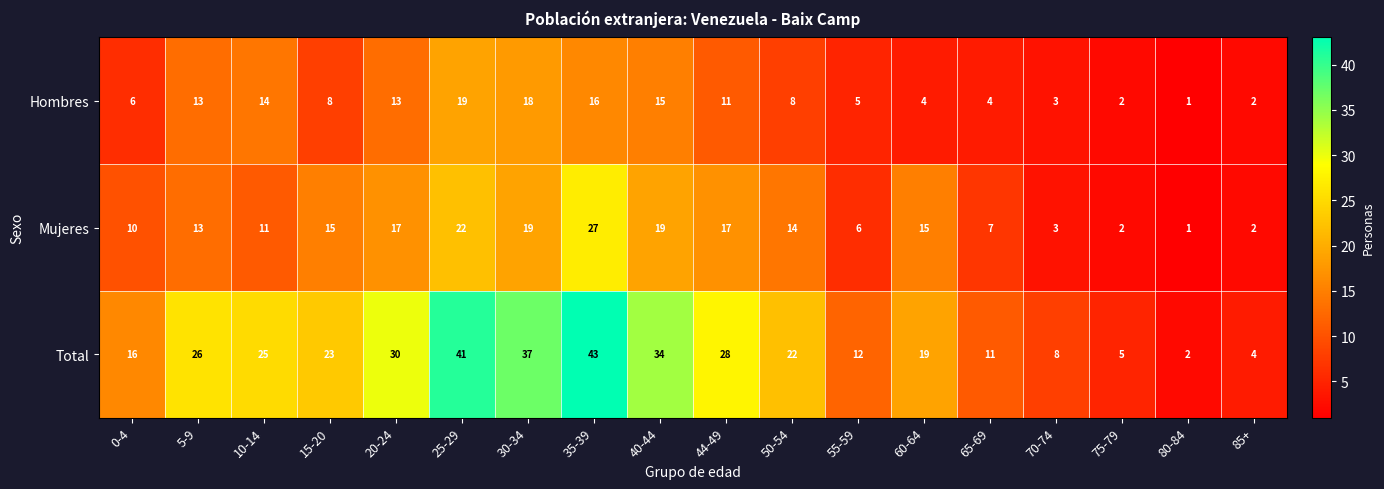

At which label does Mujeres reach its peak?

35-39